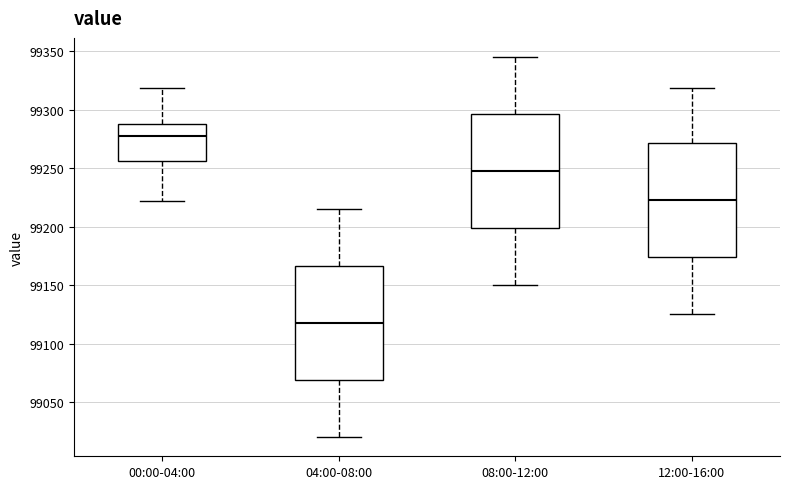

Reading left to right, read every box against the y-axis: the position of its median line, the range the box covers, and the ends of its whiskers. The values are not printed on the chart, so give them approximately, as read against the axis.

00:00-04:00: median 99275, box 99255 to 99290, whiskers 99220 to 99320
04:00-08:00: median 99120, box 99070 to 99165, whiskers 99020 to 99215
08:00-12:00: median 99250, box 99200 to 99295, whiskers 99150 to 99345
12:00-16:00: median 99225, box 99175 to 99270, whiskers 99125 to 99320